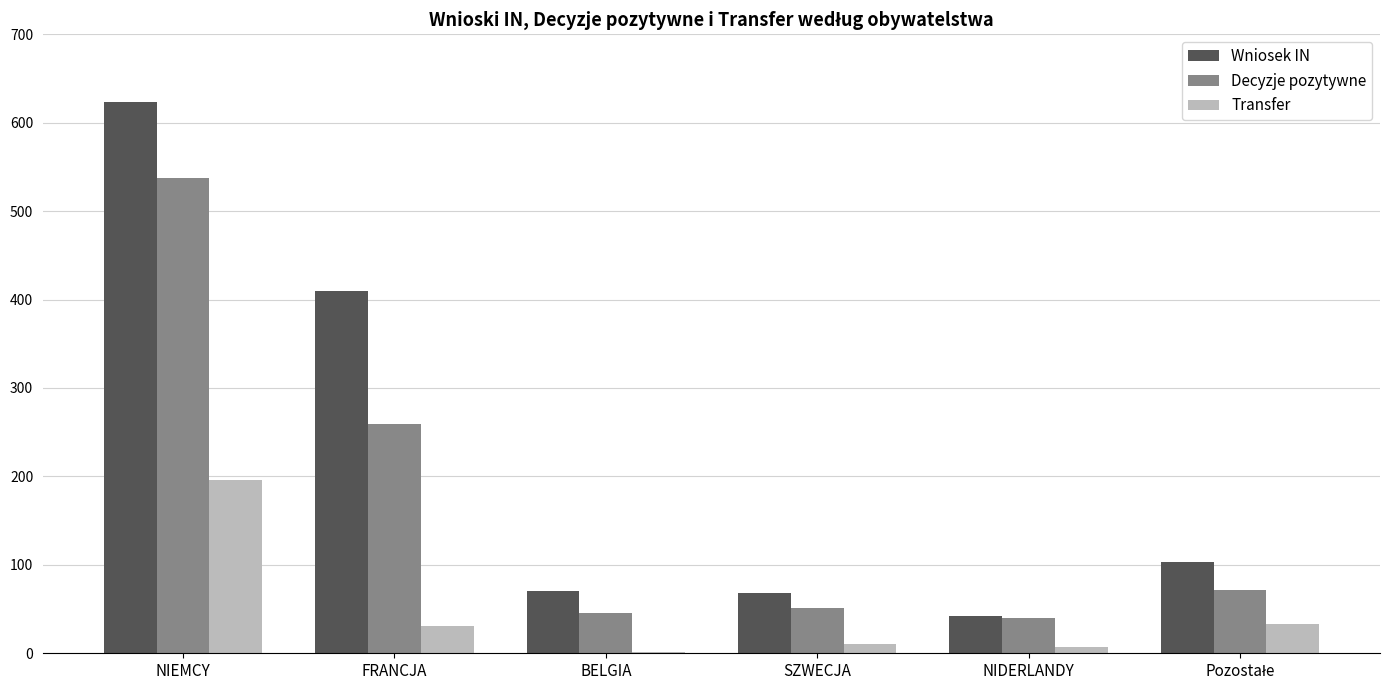

At which label is Decyzje pozytywne closest to 289?

FRANCJA